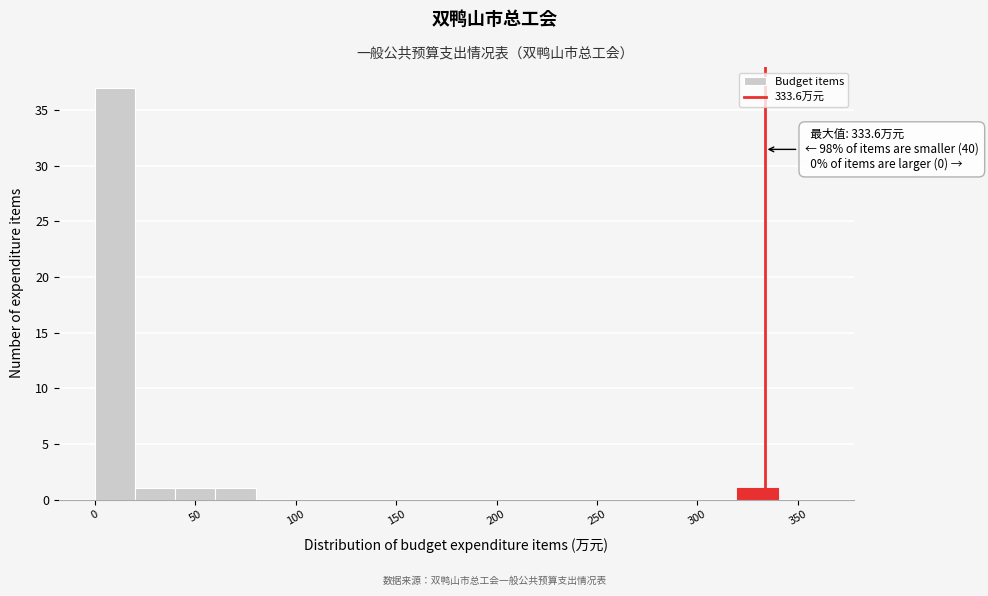

Which range on the x-axis has the tallest bar?

0 to 20